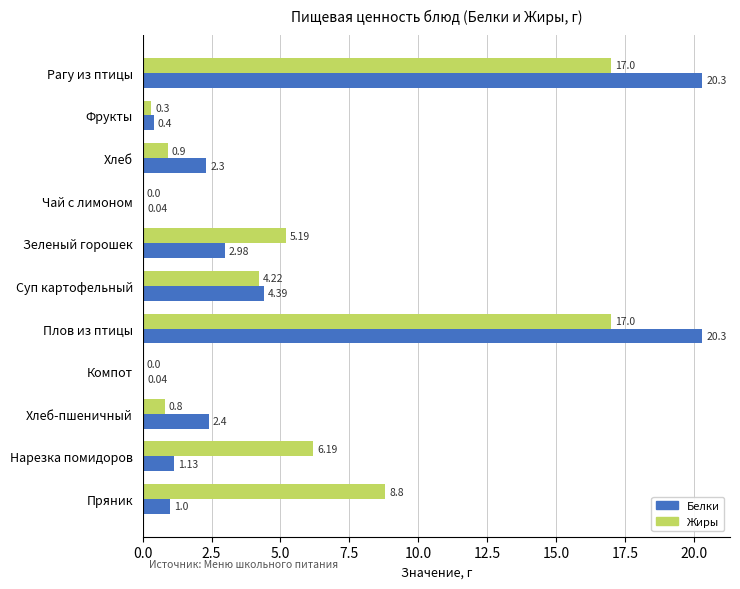

What is the total value across all series at Рагу из птицы?

37.3